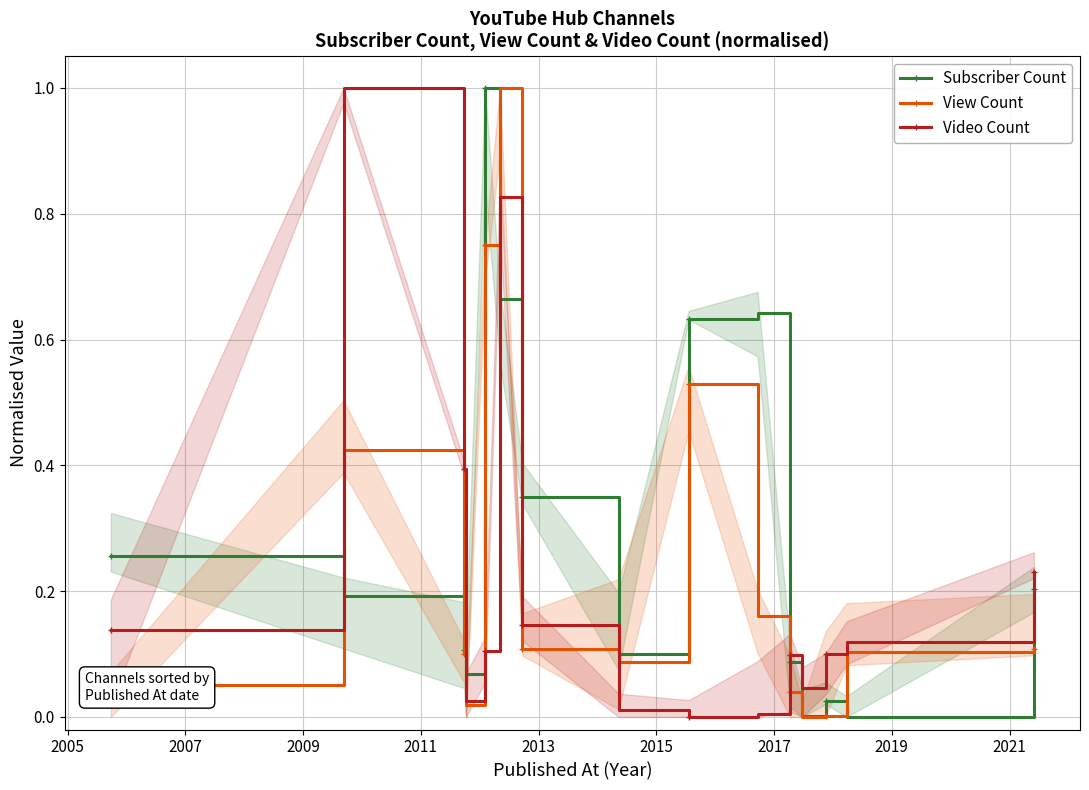

In Subscriber Count, how many points are higher than both neighbors (excluding endpoints)?

3